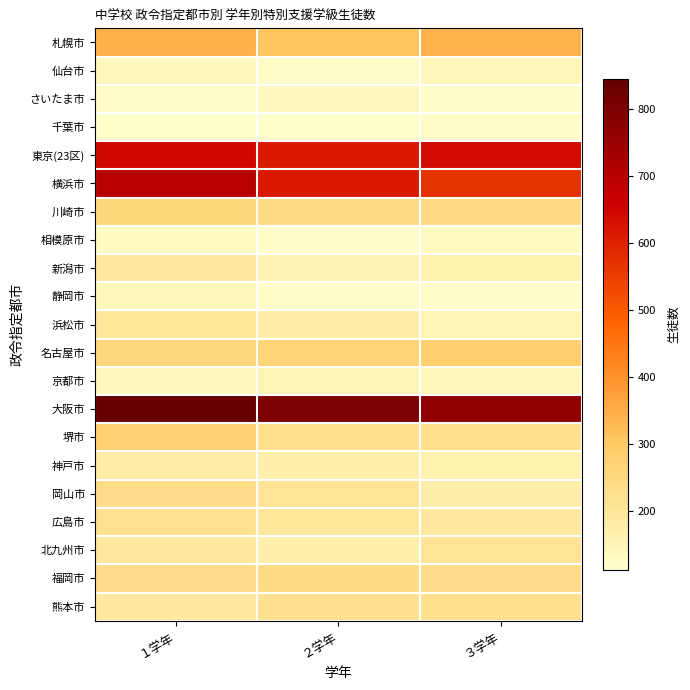

What is the difference between the highest and lowest values at １学年?

732